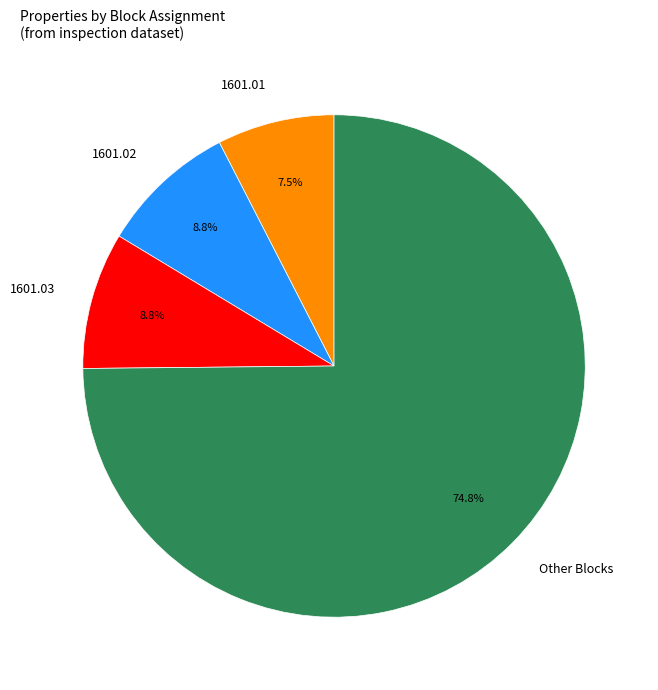

Count the number of slices in the pie.

4